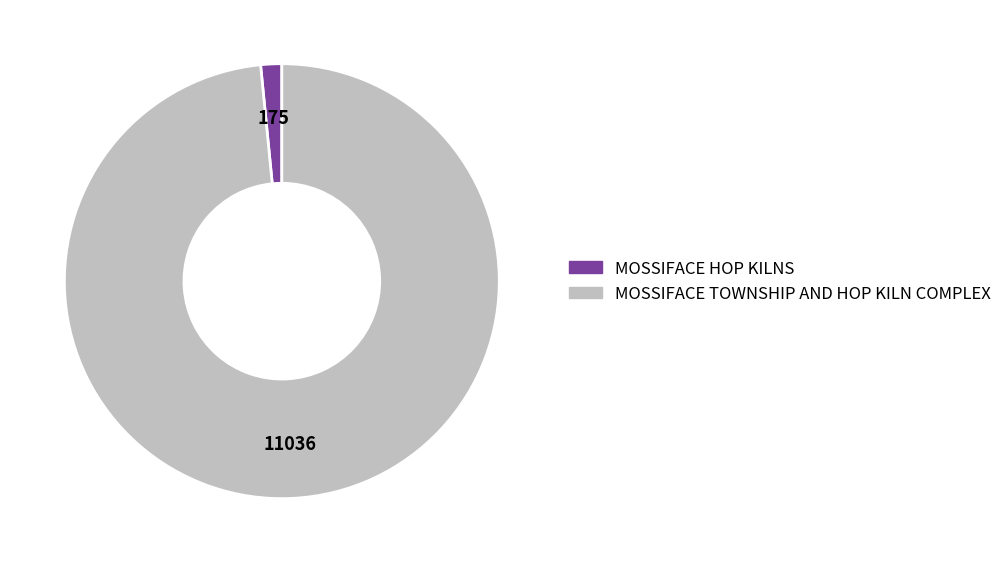

Combined, do MOSSIFACE TOWNSHIP AND HOP KILN COMPLEX and MOSSIFACE HOP KILNS account for over 50%?

Yes